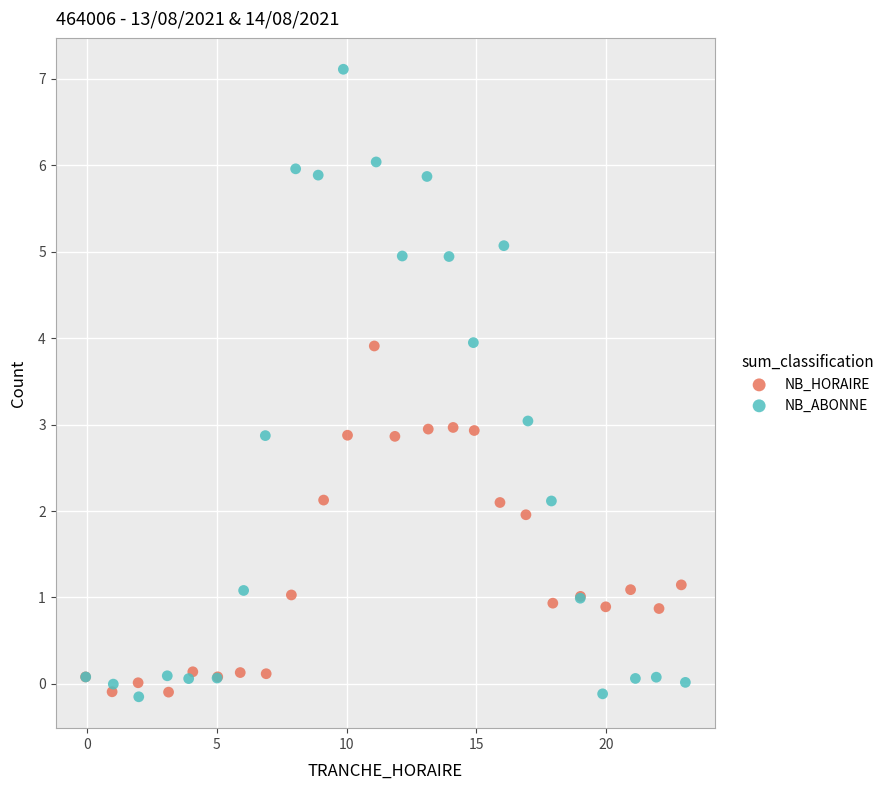

What are all the series names shown in the legend?

NB_HORAIRE, NB_ABONNE